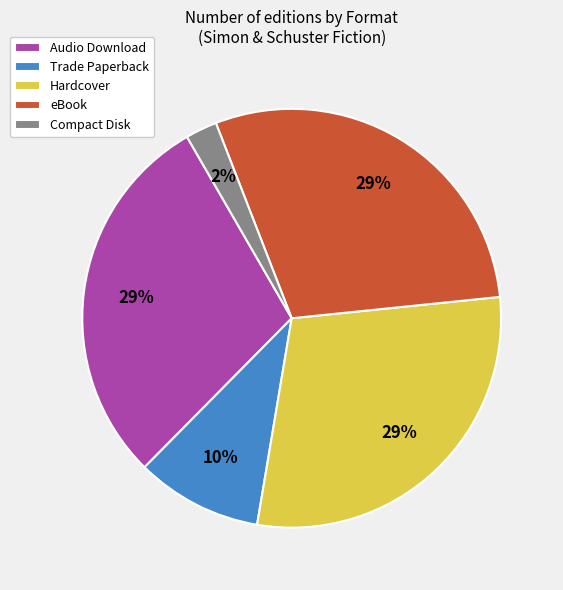

How many segments does this pie chart have?

5